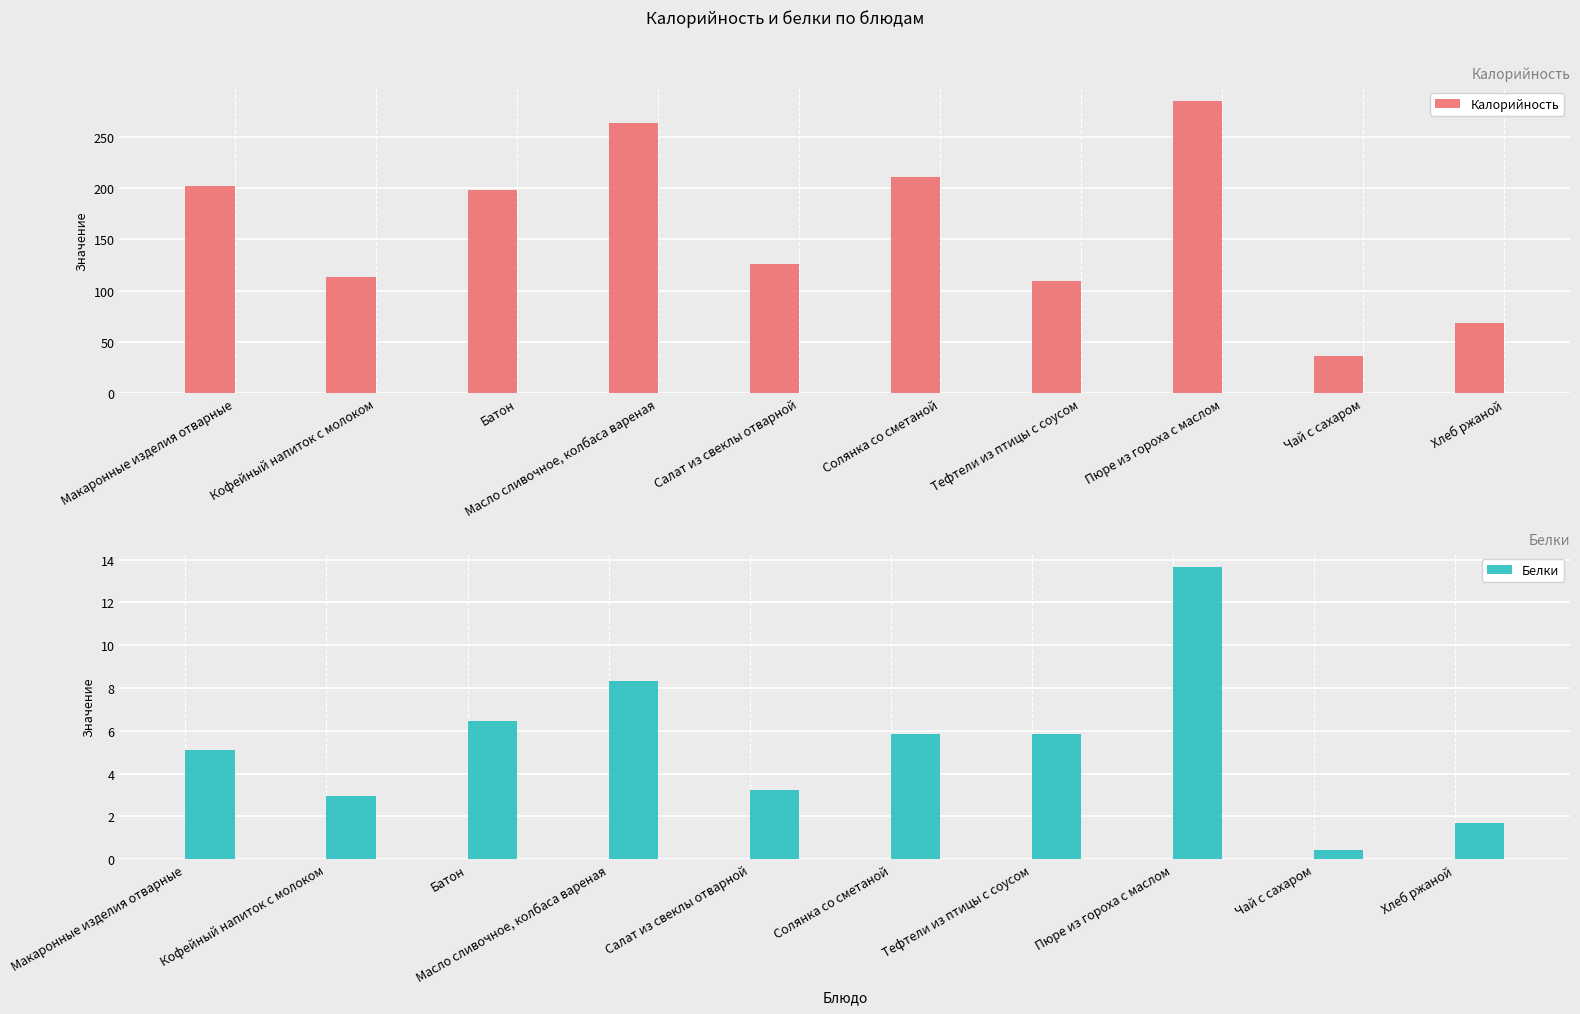

What position from the left is Салат из свеклы отварной?

5